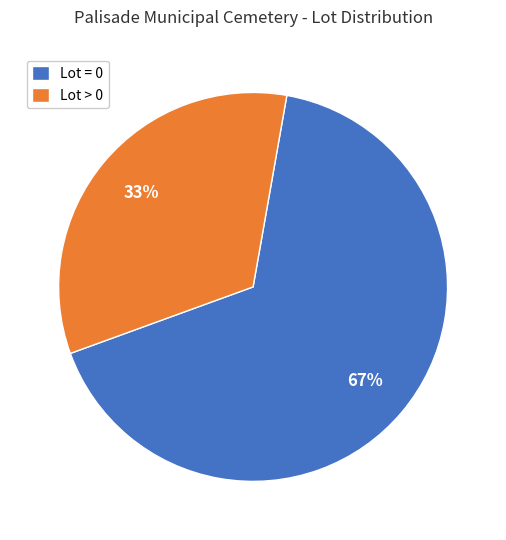

What is the smallest slice in the pie chart?

Lot > 0